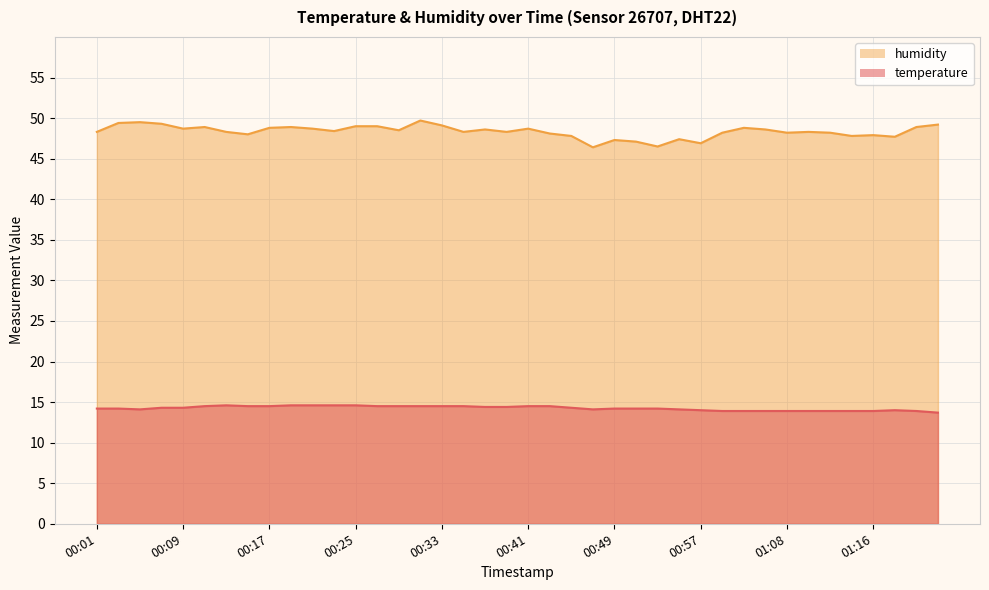

True or false: temperature and humidity cross at least once.

False